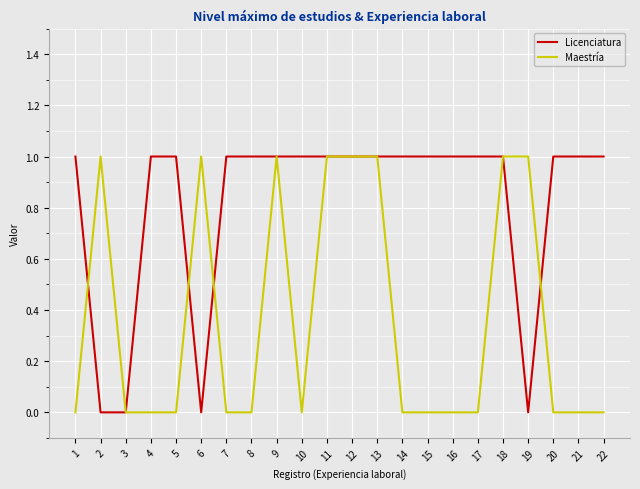

What is the sum of all Licenciatura values?

18